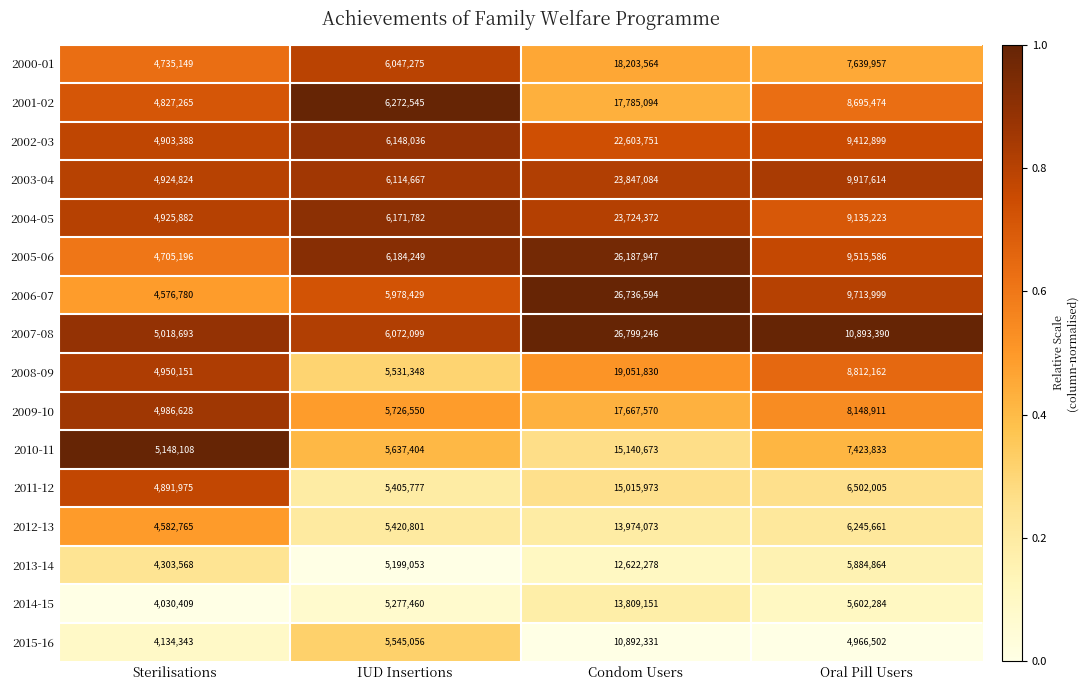

Which series has the largest range (max minus min)?

2006-07